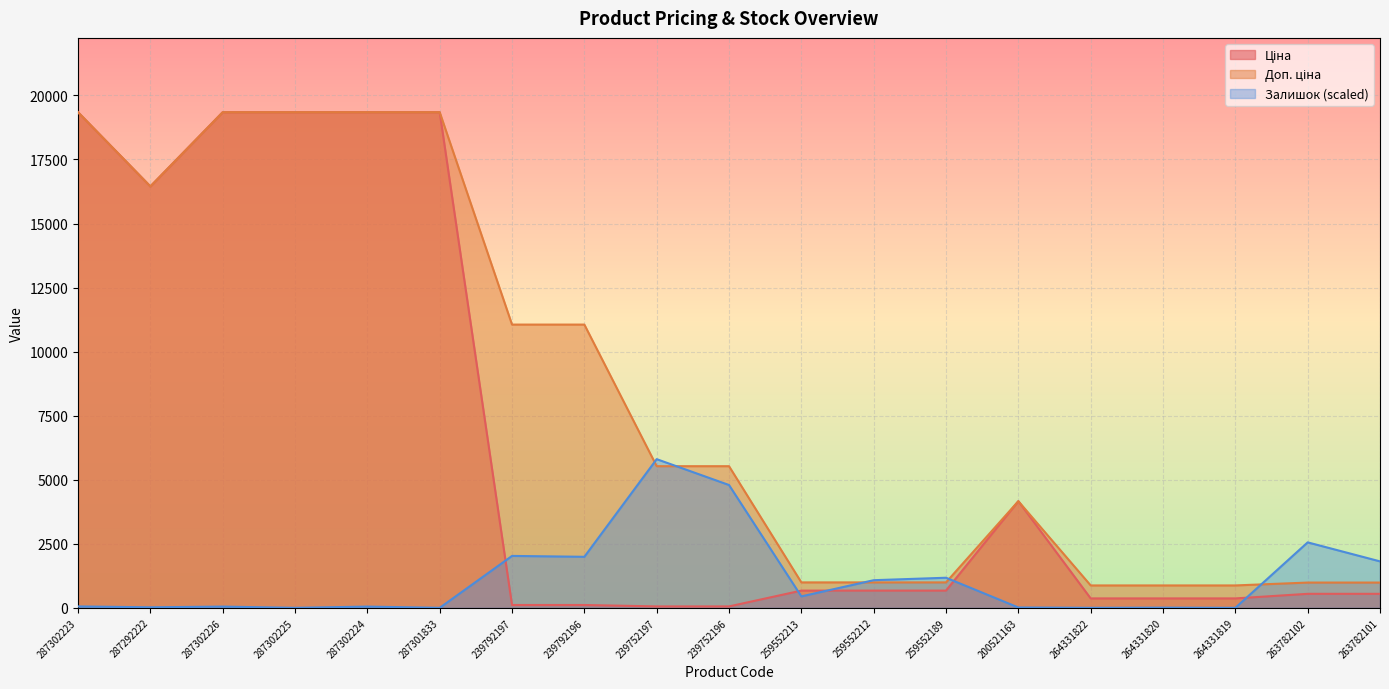

At which label does Доп. ціна reach its peak?

287302223